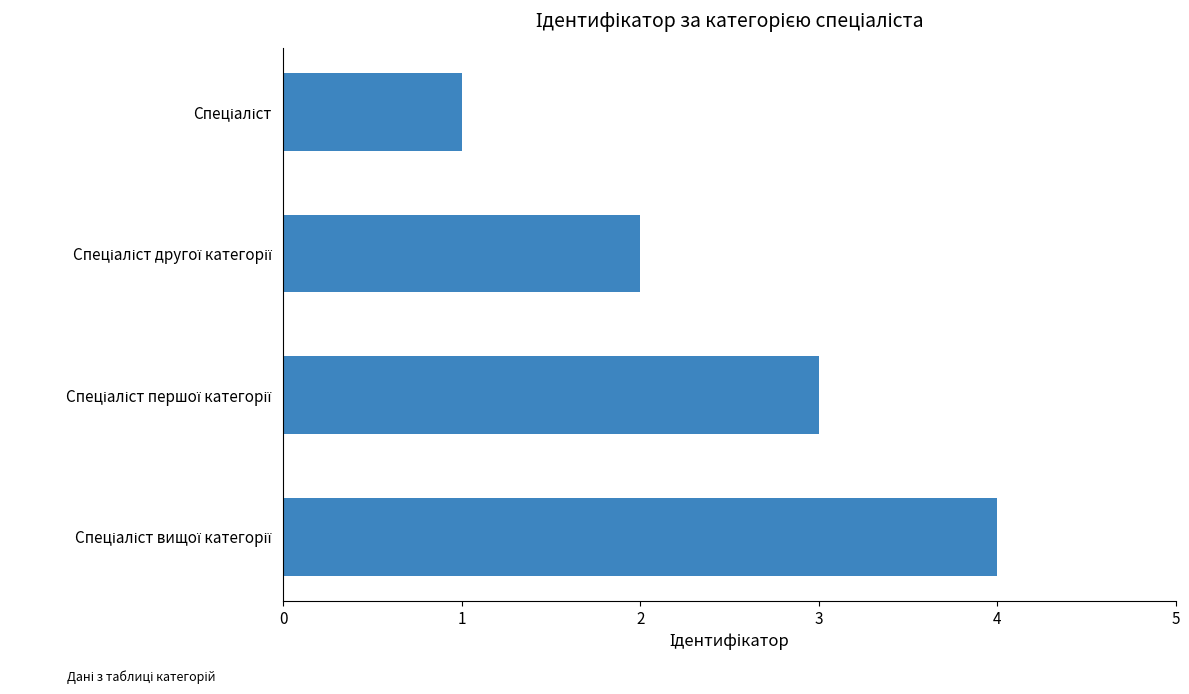

What is the difference between the maximum and minimum values?

3